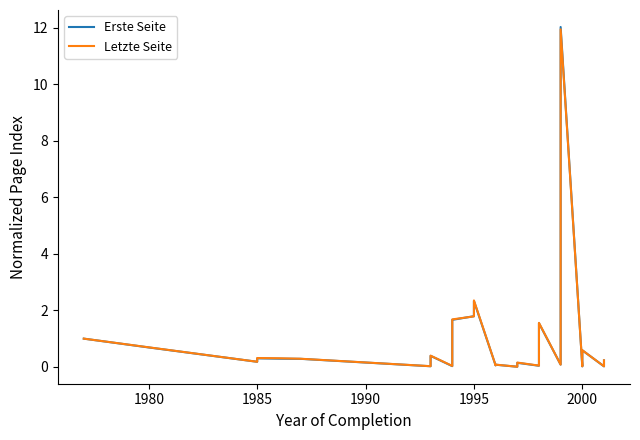

List the series in order of their overall mean, highest first.

Letzte Seite, Erste Seite